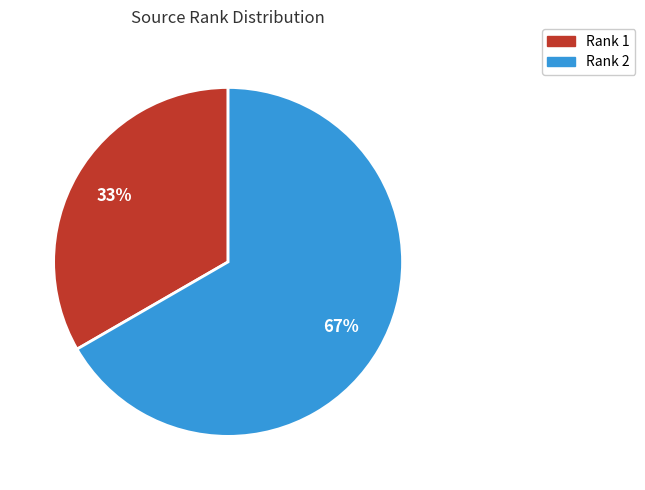

What percentage is the Rank 1 slice, to the nearest percent?

33%